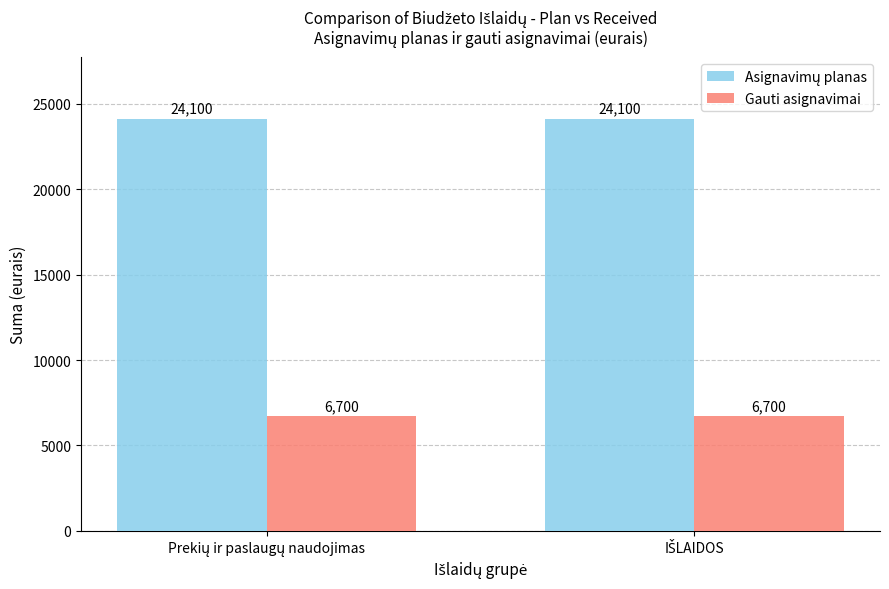

What is the greatest value displayed?

24100